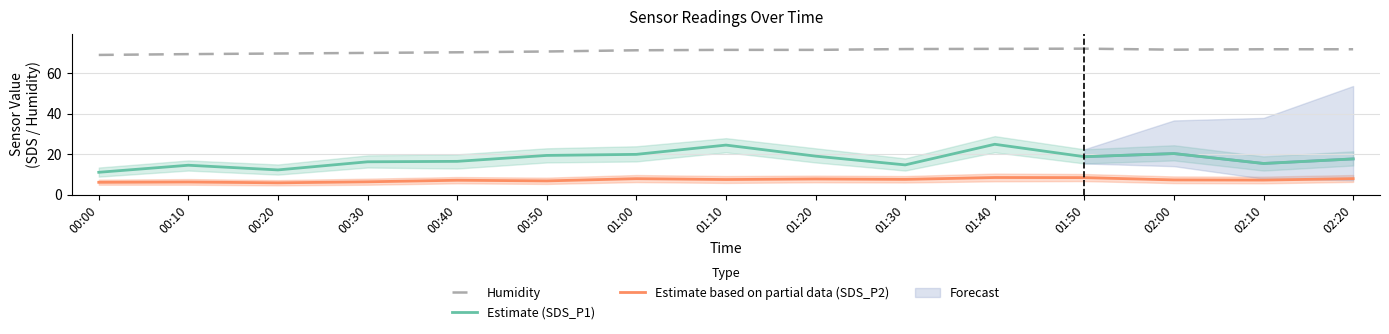

The Humidity series shows 71.6 at 01:20. True or false?

True